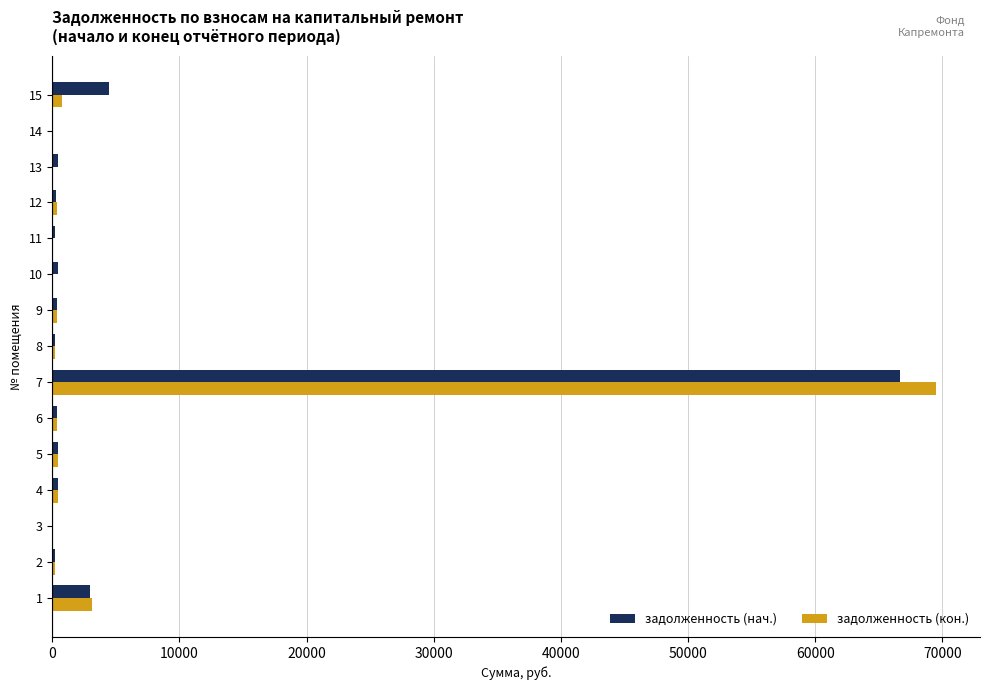

At which category is the sum across all series the highest?

7